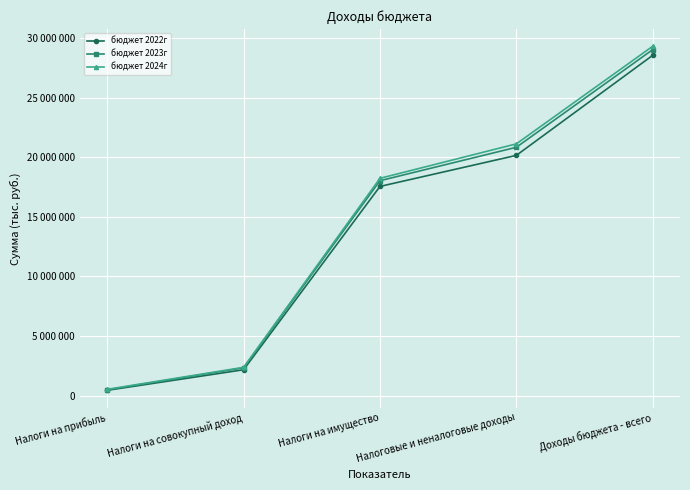

Which series has the widest spread of values?

бюджет 2024г